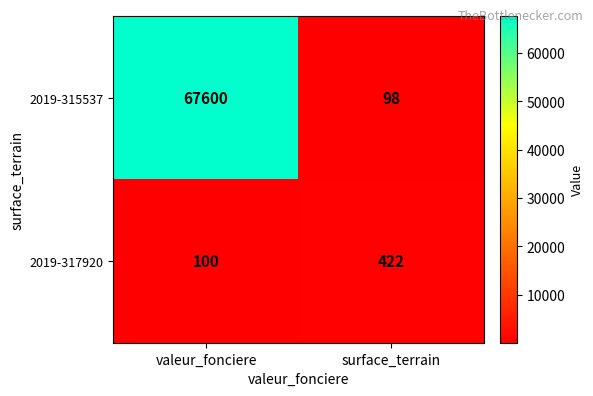

Count the number of data series in this chart.

2